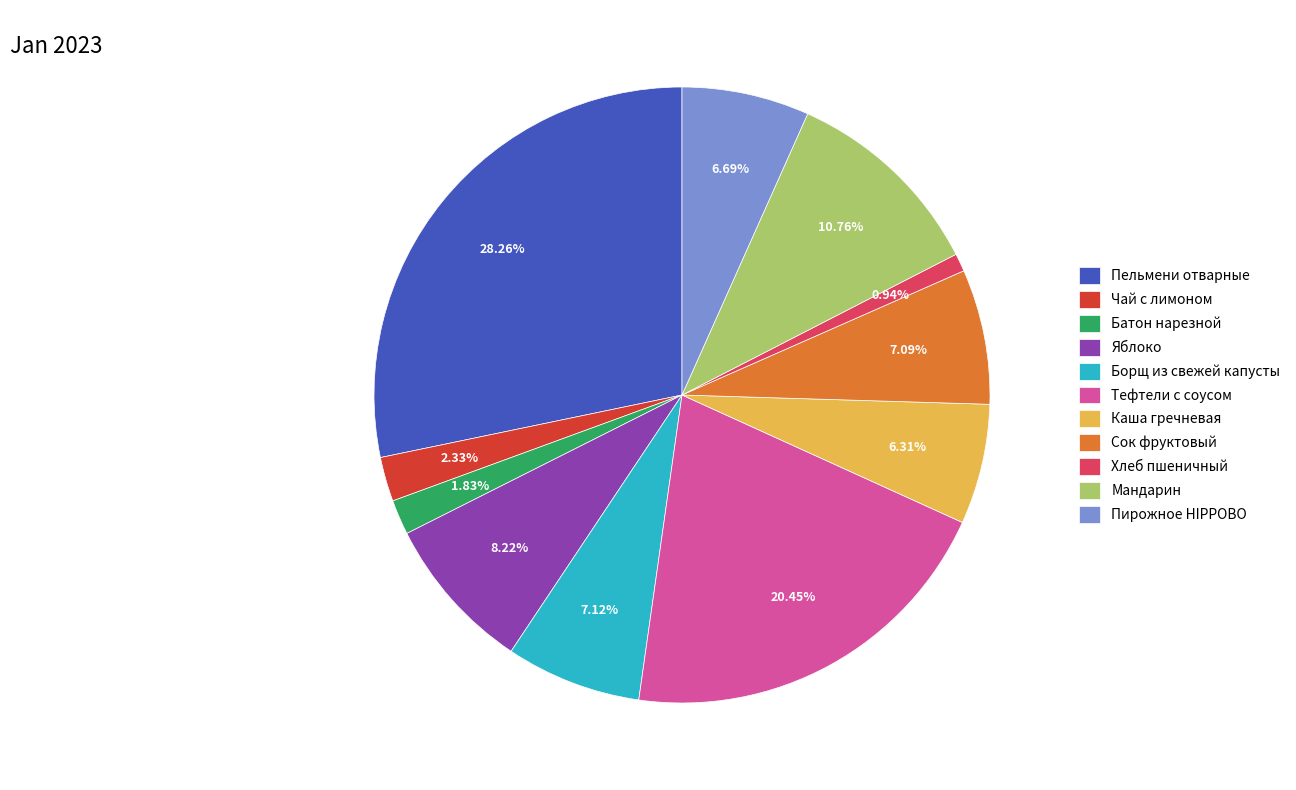

Which slice is the largest?

Пельмени отварные